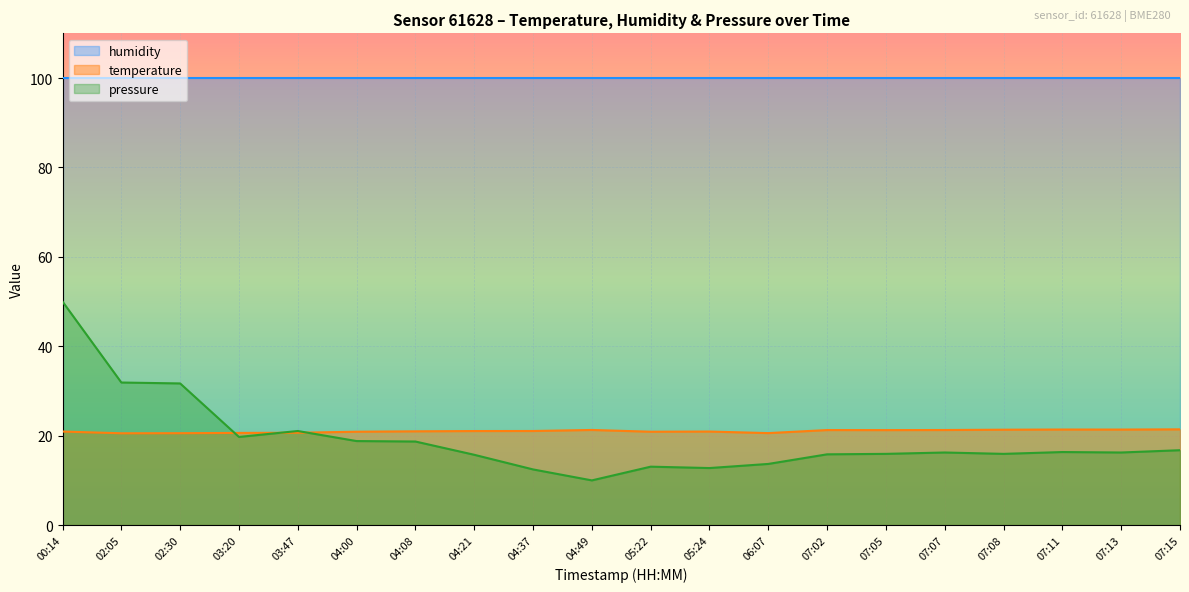

What is the total value across all series at 07:13?

137.6